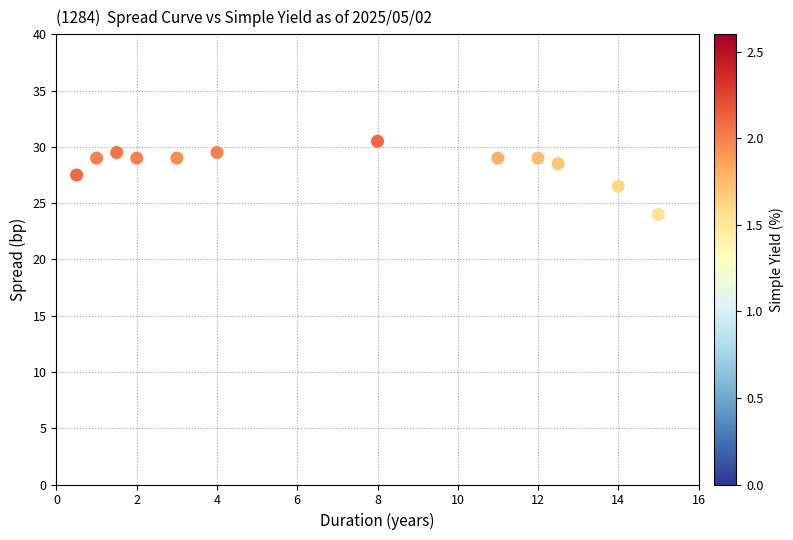

What is the range of X values (max minus min)?

14.5